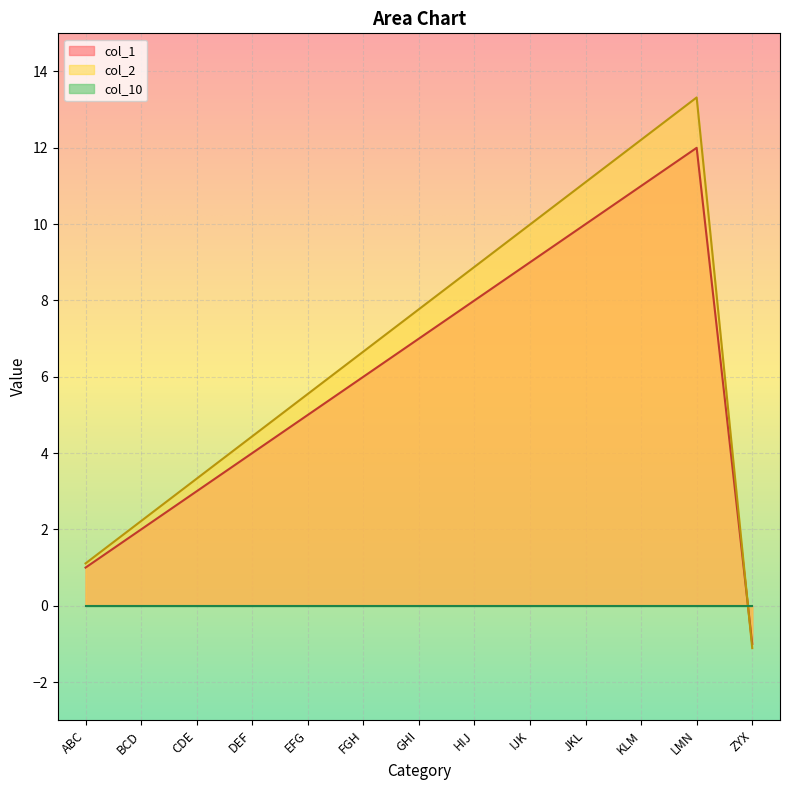

In col_2, how many points are higher than both neighbors (excluding endpoints)?

1